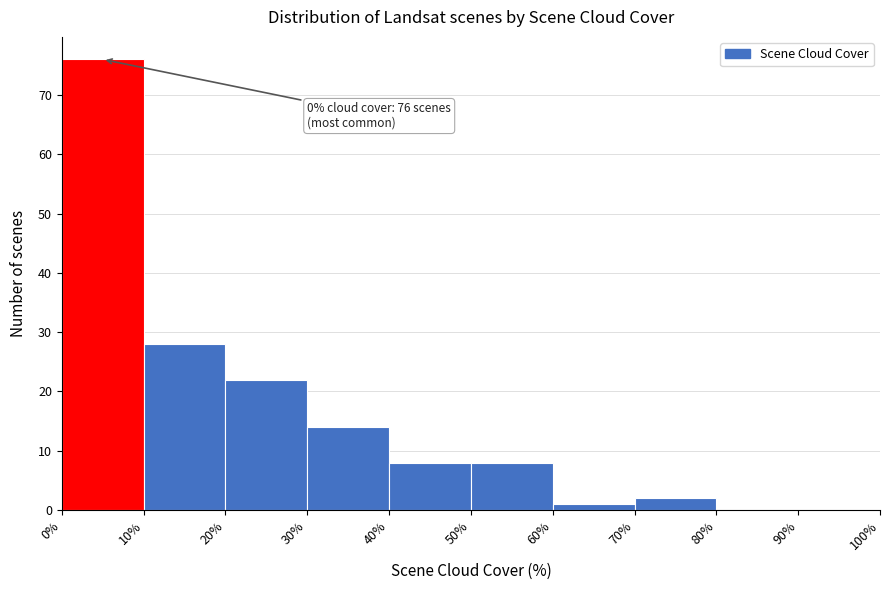

Which range on the x-axis has the tallest bar?

0% to 10%